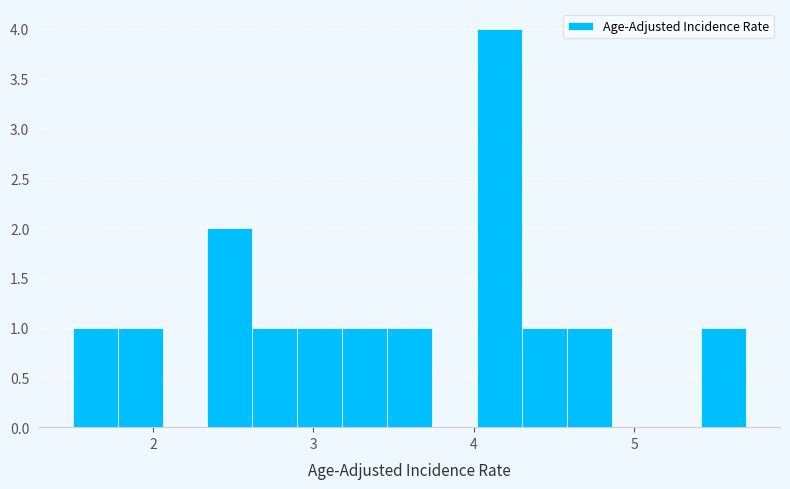

Around what value on the x-axis is the tallest bar? Give the approximate position of its centre, as read against the axis.

4.2